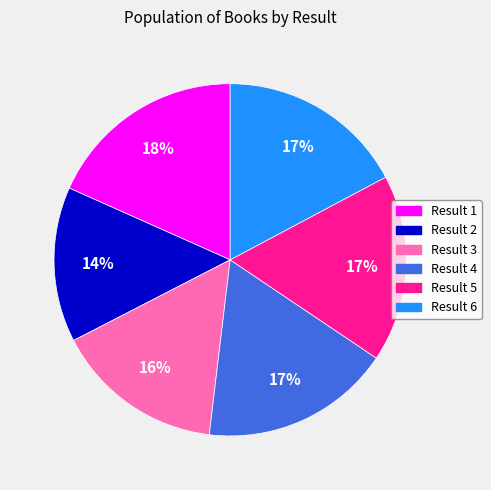

Approximately how many times larger is the value at Result 6 compared to Result 5?

1.0